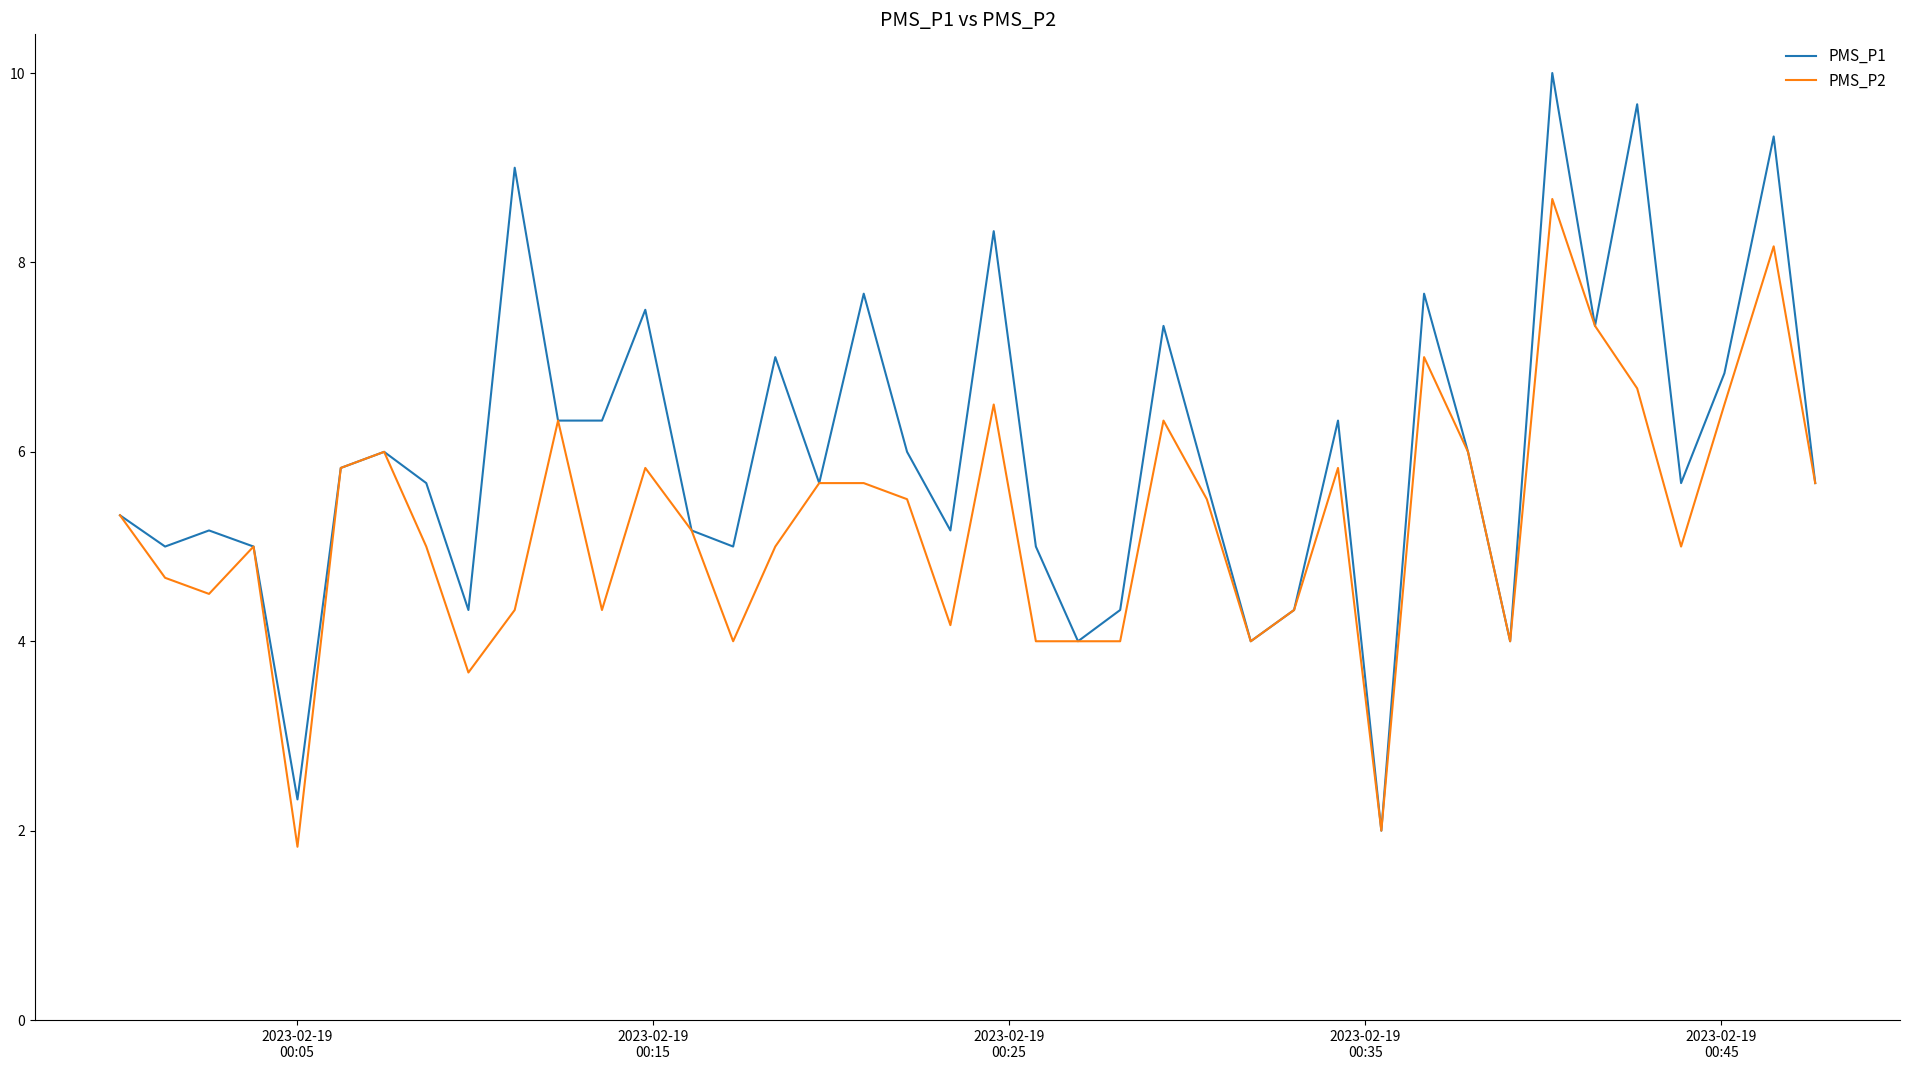

Which series has the largest range (max minus min)?

PMS_P1